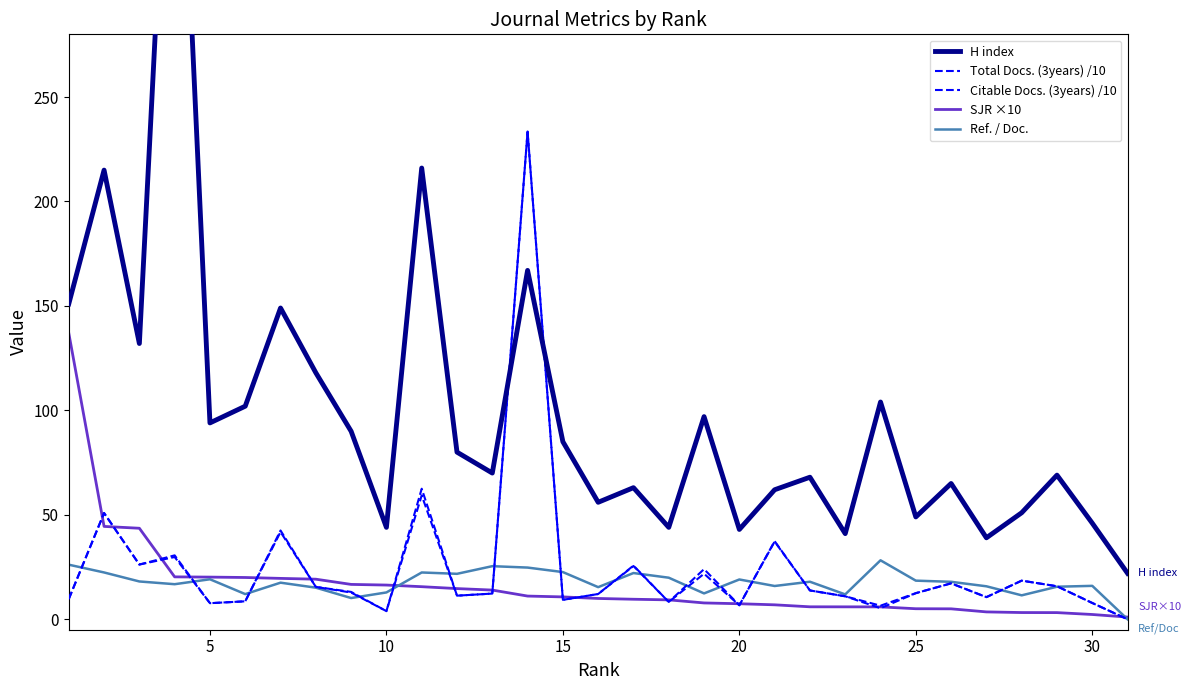

Does the chart display data point markers on the line(s)?

No